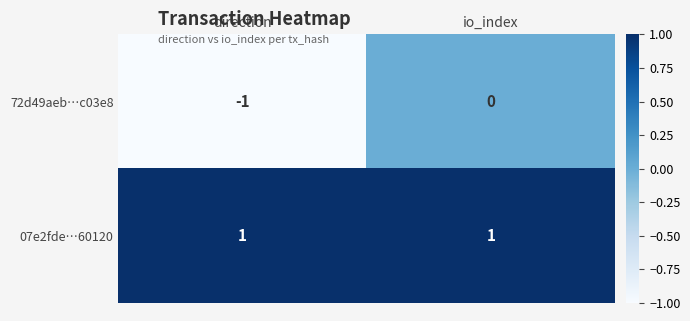

Rank the series at io_index from lowest to highest value.

72d49aeb…c03e8, 07e2fde…60120